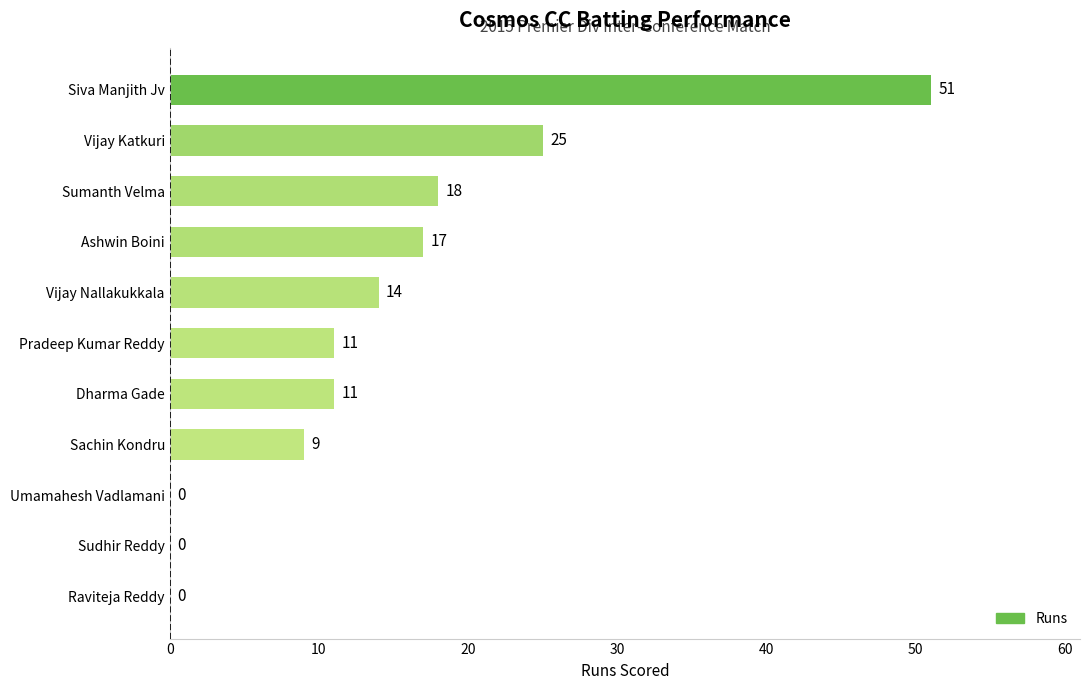

Is it true that the value at Vijay Nallakukkala is 18?

False